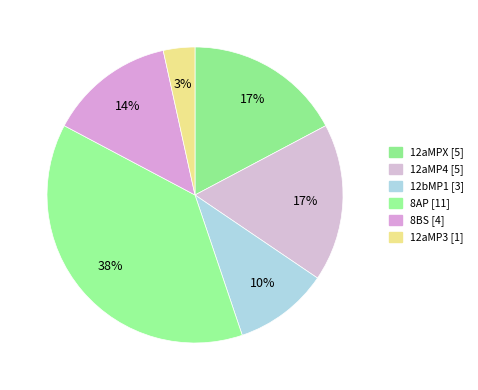

What portion of the pie excludes 12bMP1?

89.7%